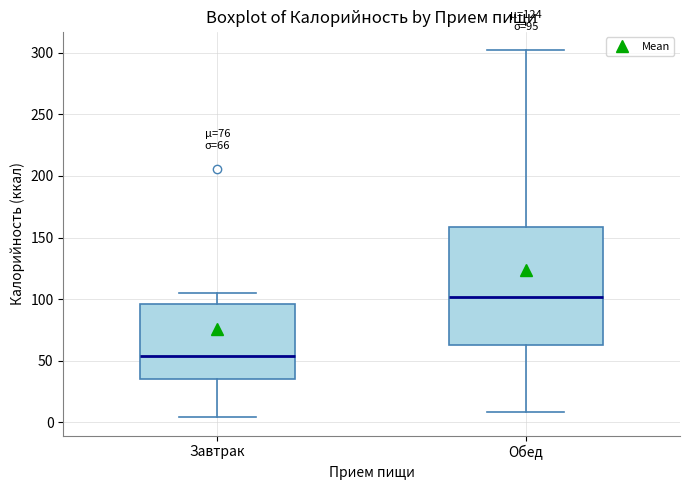

Which box is the tallest, from its lower edge to its upper edge?

Обед